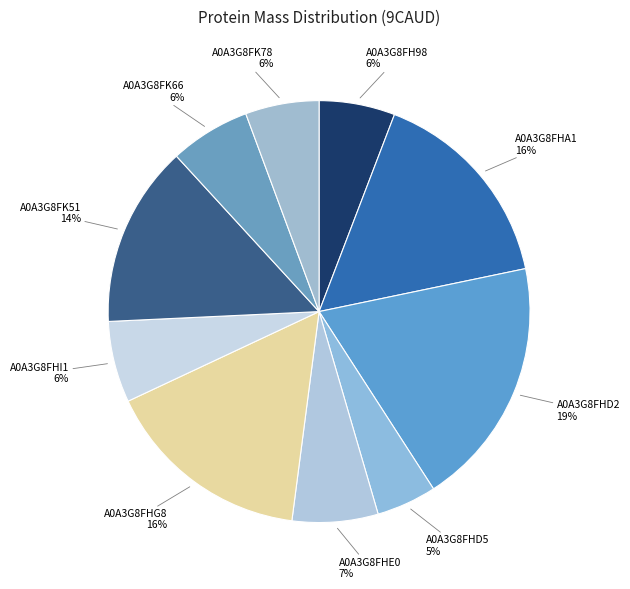

How many slices are in this pie chart?

10